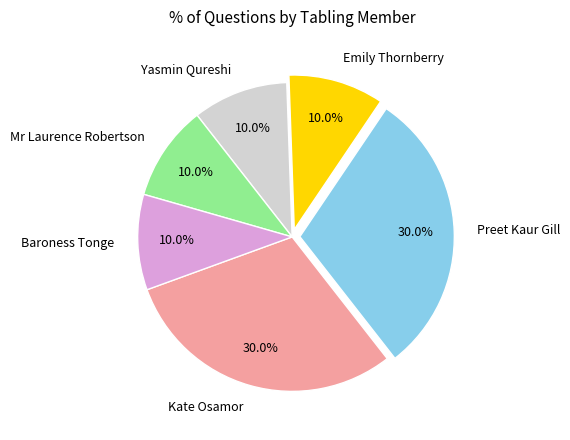

The Kate Osamor slice represents 43% of the pie. True or false?

False